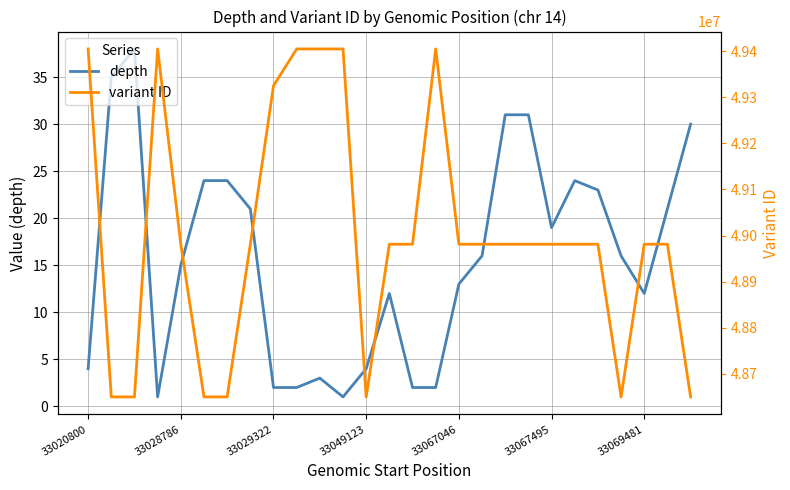

What is the highest value of the depth series?

38